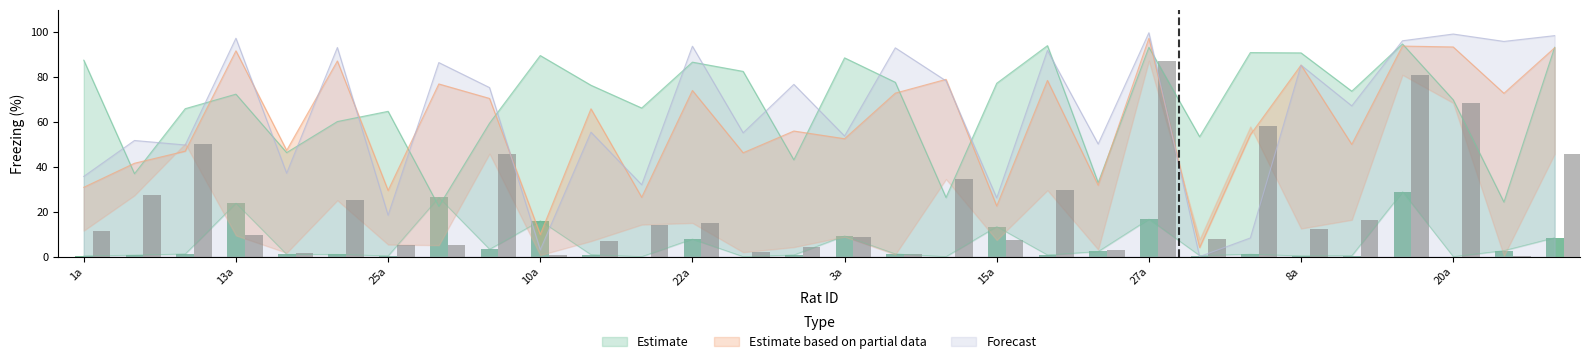

What is the label of the 24th bar from the right?

25a